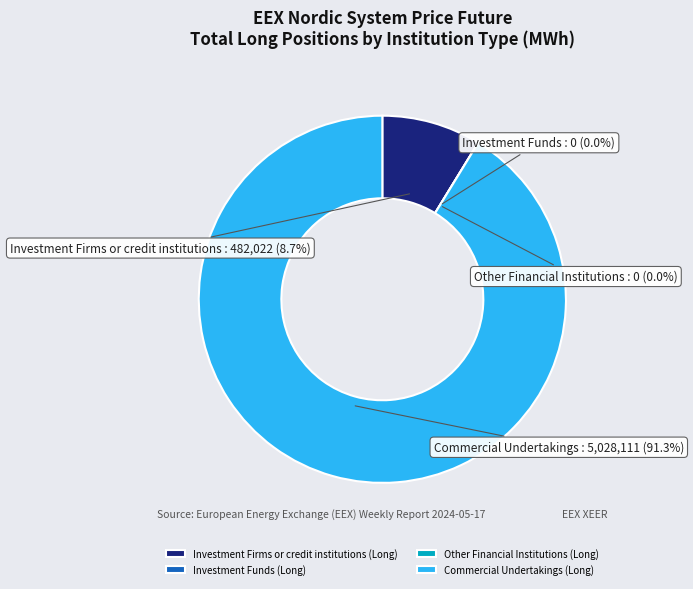

Combined, do Commercial Undertakings (Long) and Investment Funds (Long) account for over 50%?

Yes